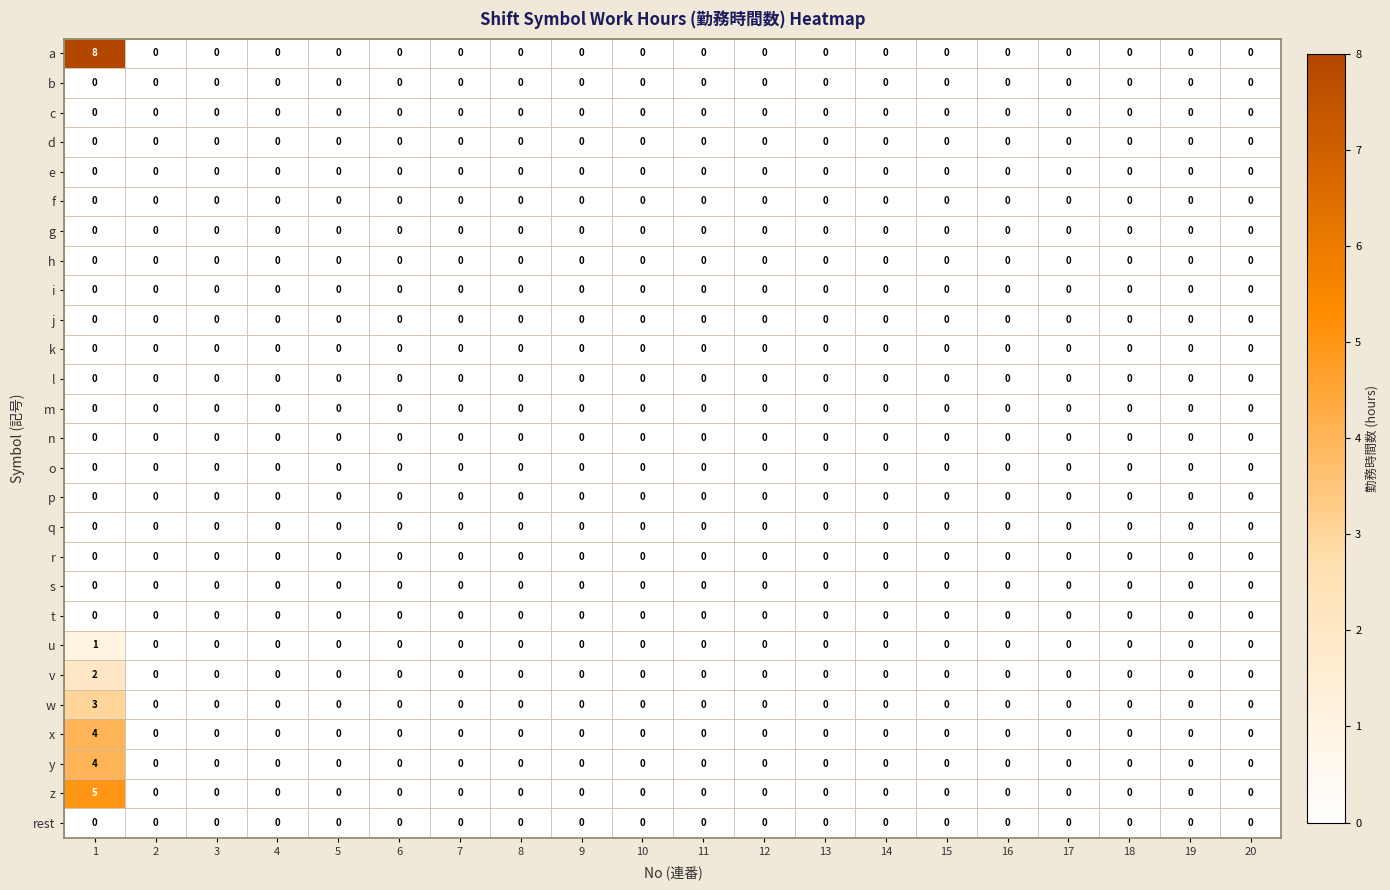

What is the maximum value shown in the chart?

8